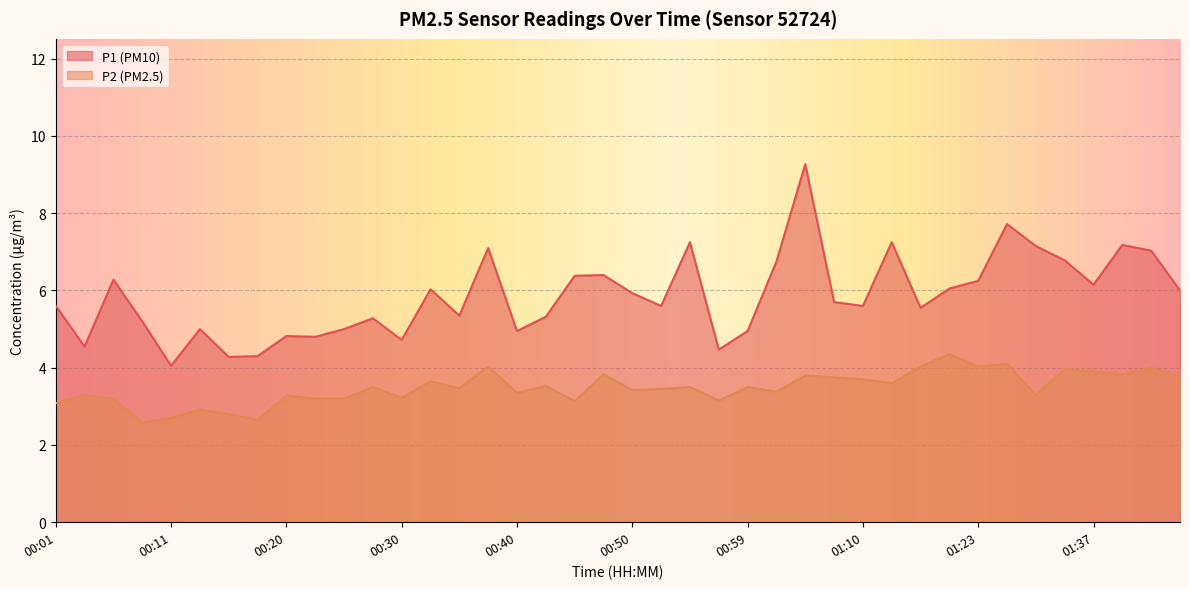

At 00:35, list the series in order from largest to smallest.

P1, P2